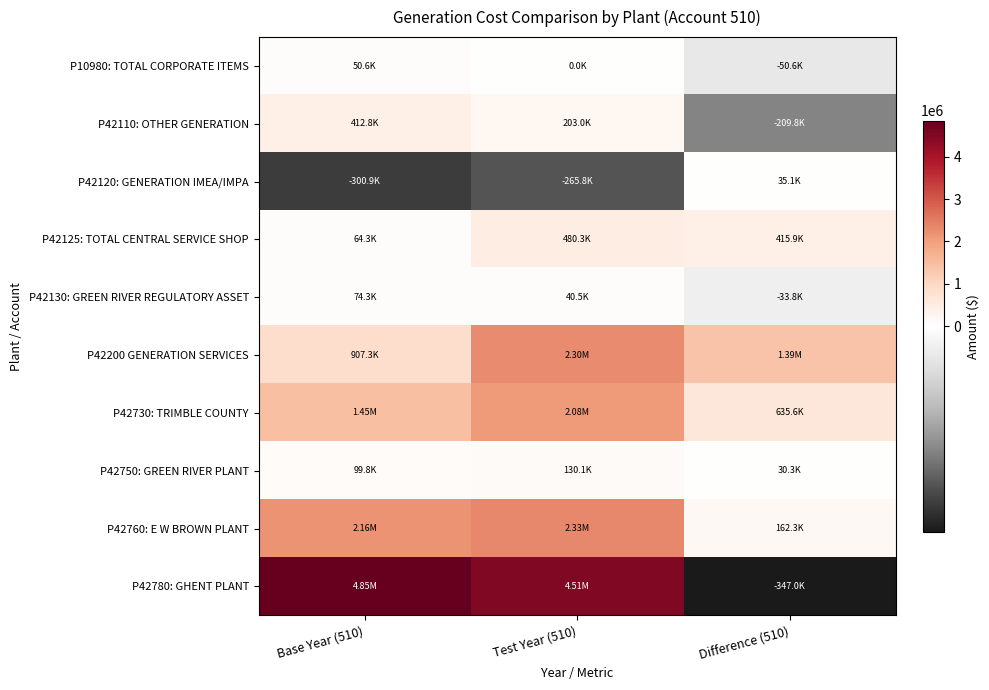

Reading left to right, extract all data points from this chart.

P10980: TOTAL CORPORATE ITEMS: Base Year (510)=50598.8	Test Year (510)=0.0	Difference (510)=-50598.8
P42110: OTHER GENERATION: Base Year (510)=412769.9	Test Year (510)=202973.0	Difference (510)=-209796.9
P42120: GENERATION IMEA/IMPA: Base Year (510)=-300860.7	Test Year (510)=-265769.0	Difference (510)=35091.7
P42125: TOTAL CENTRAL SERVICE SHOP: Base Year (510)=64337.0	Test Year (510)=480273.0	Difference (510)=415936.0
P42130: GREEN RIVER REGULATORY ASSET: Base Year (510)=74305.9	Test Year (510)=40524.0	Difference (510)=-33781.9
P42200 GENERATION SERVICES: Base Year (510)=907305.3	Test Year (510)=2295209.0	Difference (510)=1387903.7
P42730: TRIMBLE COUNTY: Base Year (510)=1448221.0	Test Year (510)=2083778.0	Difference (510)=635557.0
P42750: GREEN RIVER PLANT: Base Year (510)=99808.0	Test Year (510)=130145.0	Difference (510)=30337.0
P42760: E W BROWN PLANT: Base Year (510)=2162764.0	Test Year (510)=2325076.0	Difference (510)=162312.0
P42780: GHENT PLANT: Base Year (510)=4852741.0	Test Year (510)=4505754.0	Difference (510)=-346987.0